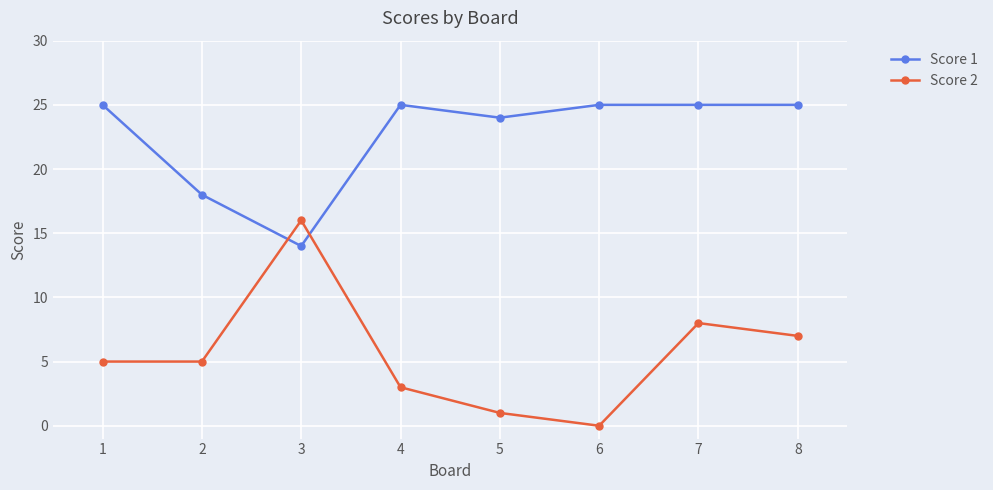

At how many categories does at least one series exceed 7?

8